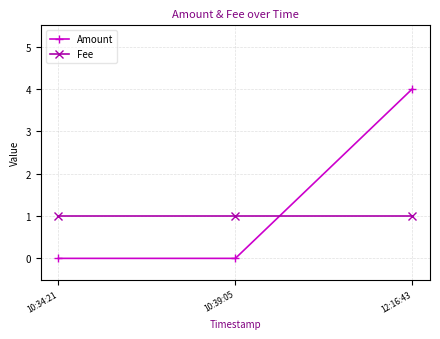

What is the value of the Fee point at the 2nd from the left?

1